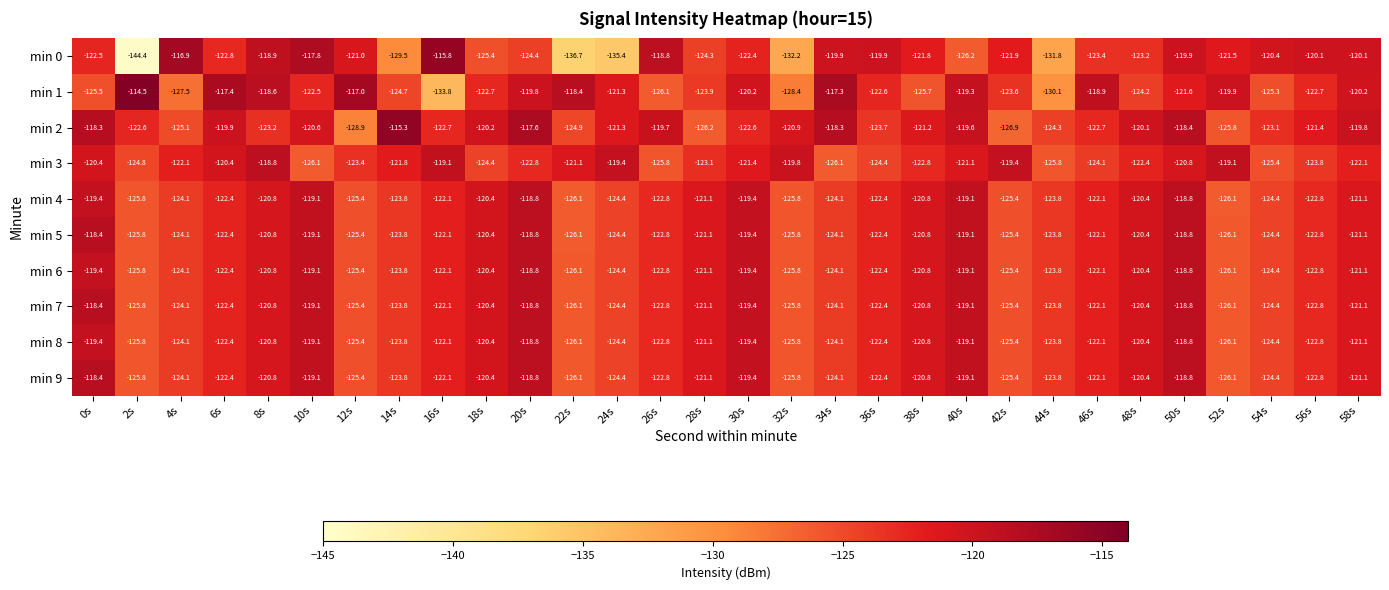

What is the spread (max minus min) of values at 10s?

8.3